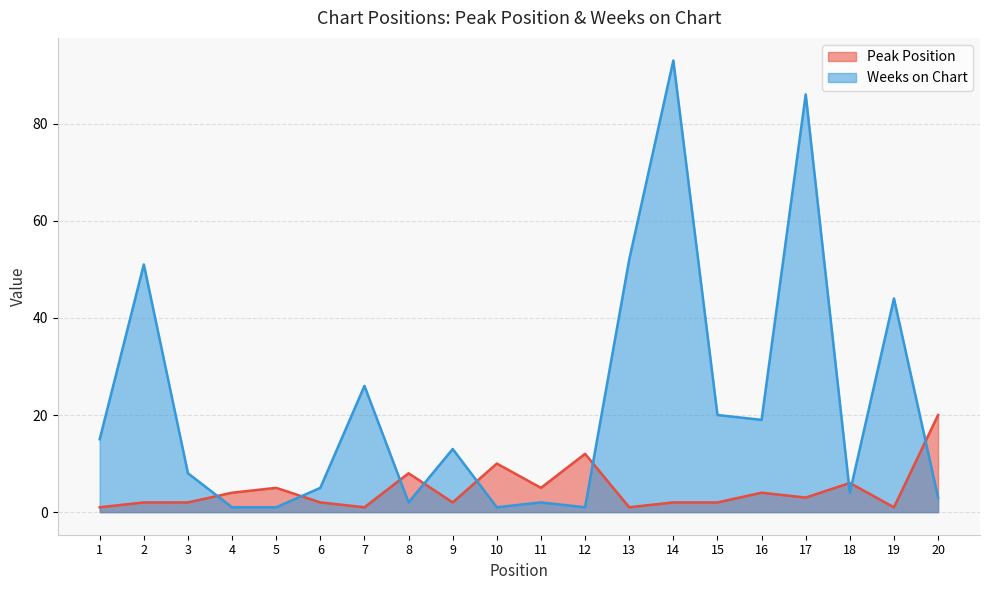

At which label does Peak Position reach its minimum?

1